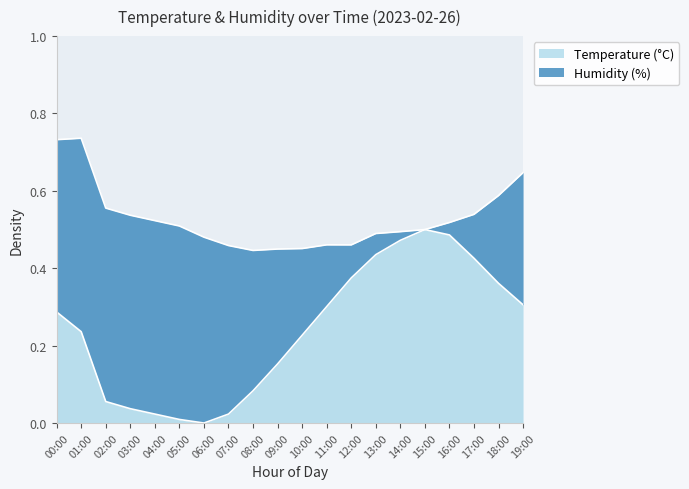

What is the value of the 15th point from the left?

0.5